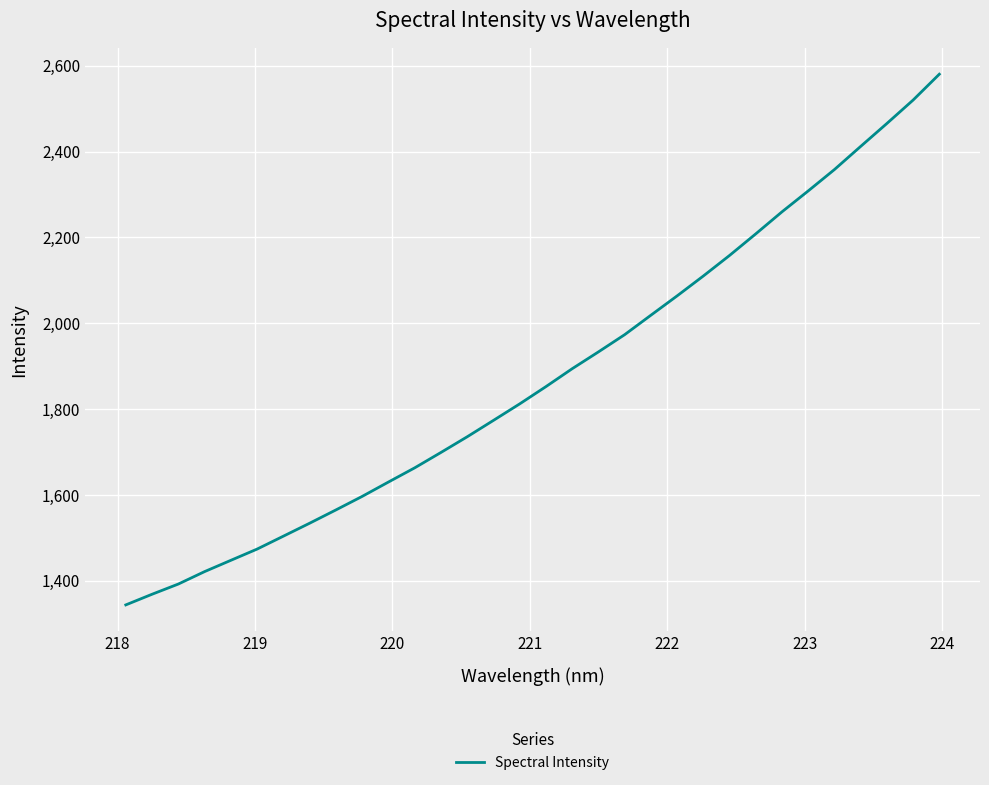

What is the smallest value displayed?

1343.6